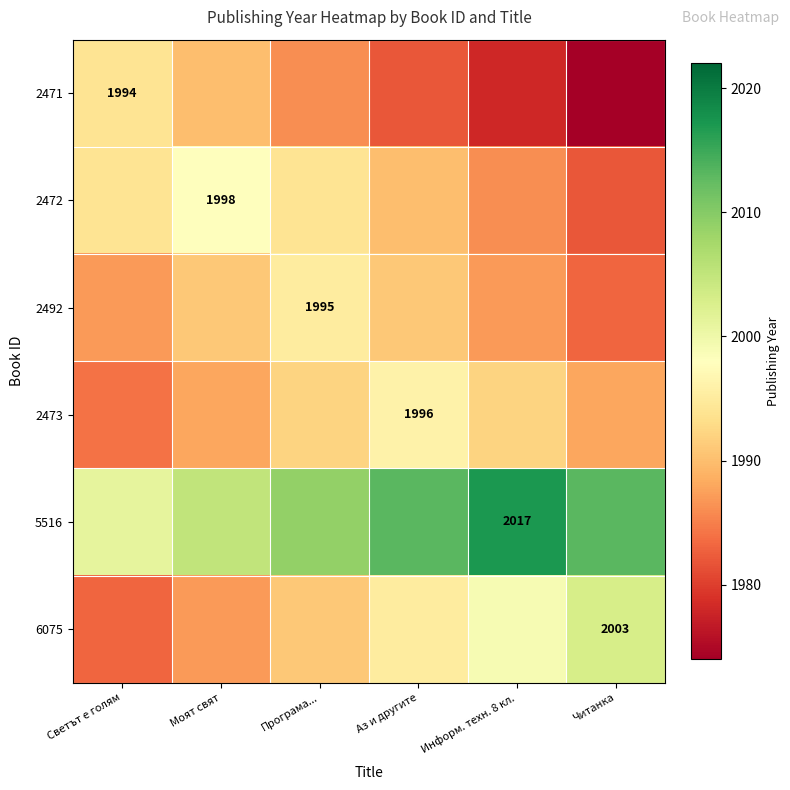

How many distinct data groups are displayed?

6